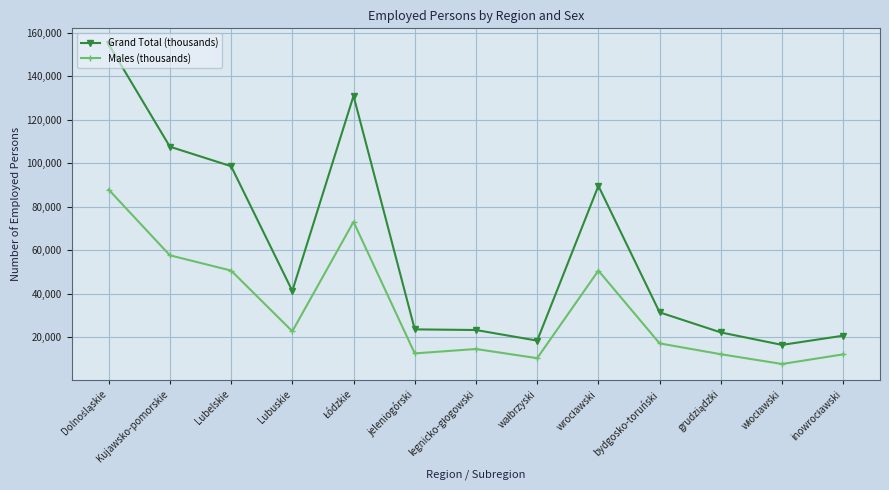

What is the minimum value for Grand Total (thousands)?

16401